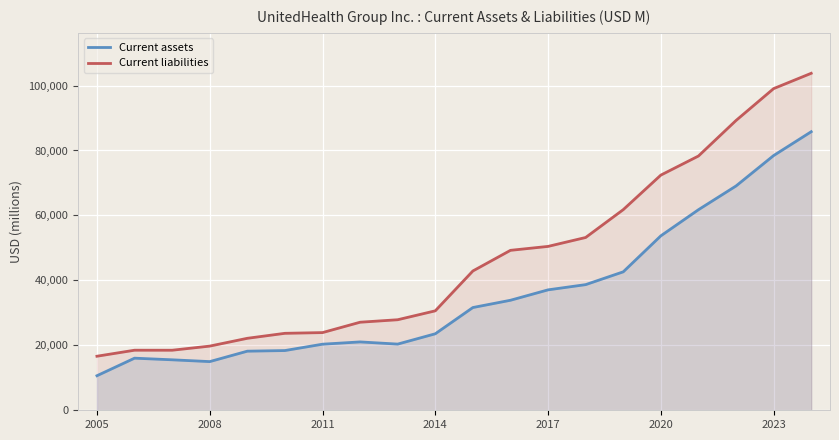

What is the value of the Current assets point at the 12th from the left?

33879